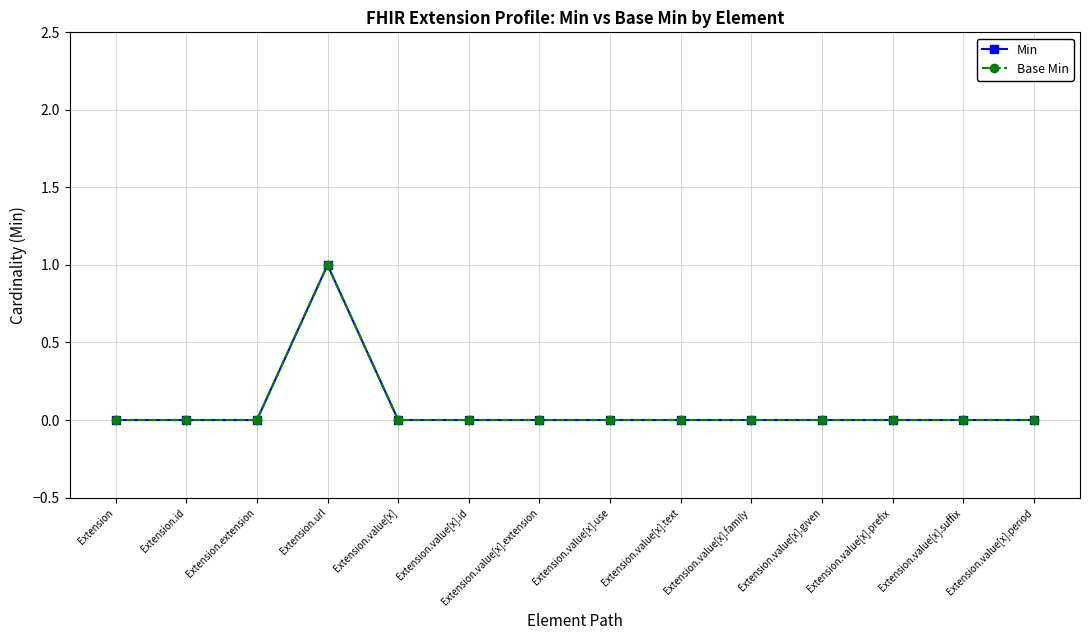

The Base Min series shows 0 at Extension.value[x].extension. True or false?

True